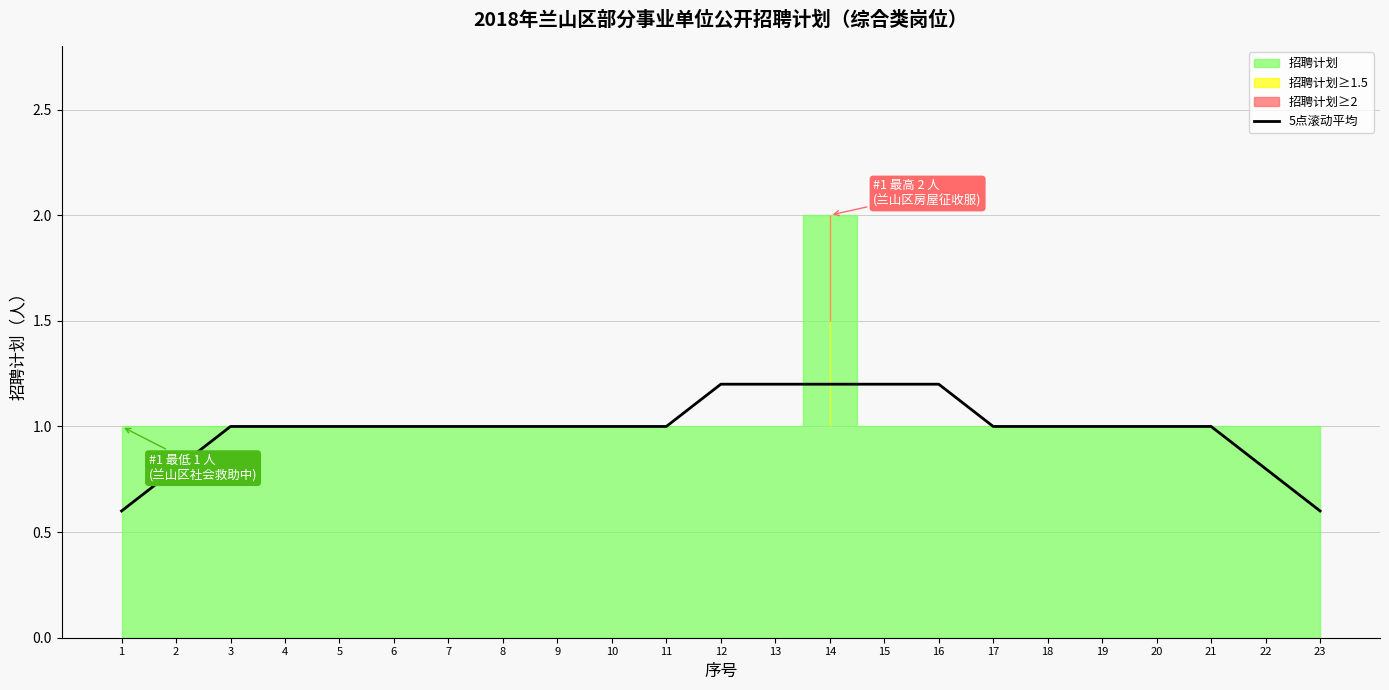

List the labels in order of value, largest first.

12, 13, 14, 15, 16, 3, 4, 5, 6, 7, 8, 9, 10, 11, 17, 18, 19, 20, 21, 2, 22, 1, 23